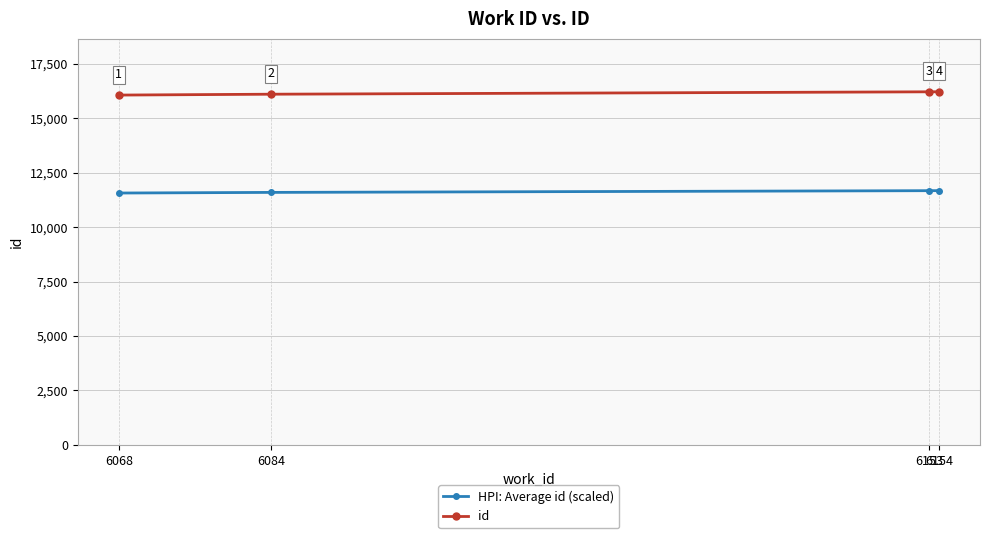

Read the id value at 6068.

16066.0